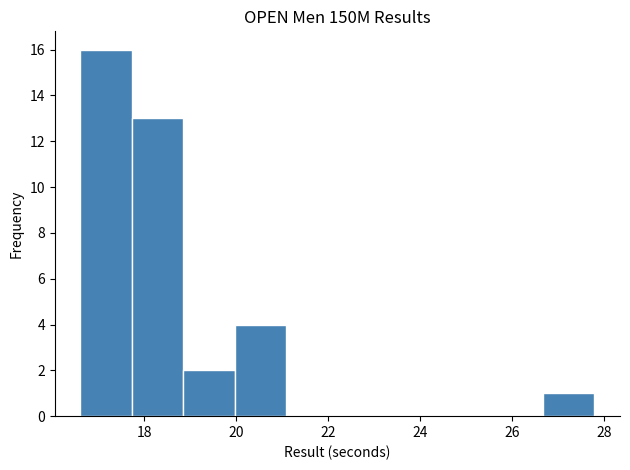

Reading left to right, list every bar in this chart as the range it spans on the x-axis followed by its height. Neither the bar edges nor the heights are printed on the chart, so give them approximately, as read against the axes.

16.6 to 17.8: 16
17.8 to 18.8: 13
18.8 to 20.0: 2
20.0 to 21.0: 4
21.0 to 22.2: 0
22.2 to 23.4: 0
23.4 to 24.4: 0
24.4 to 25.6: 0
25.6 to 26.6: 0
26.6 to 27.8: 1